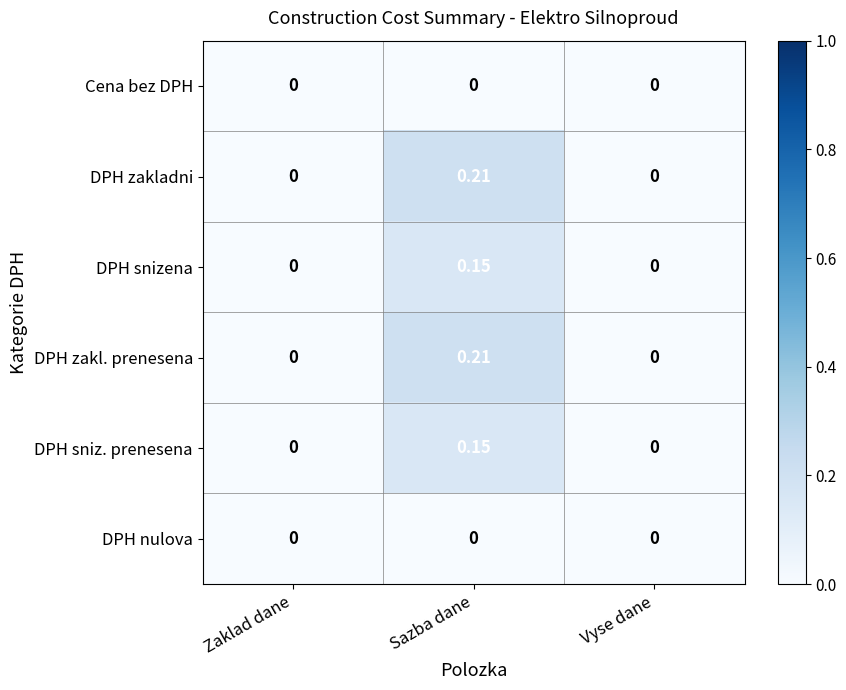

How many categories are shown in the chart?

3